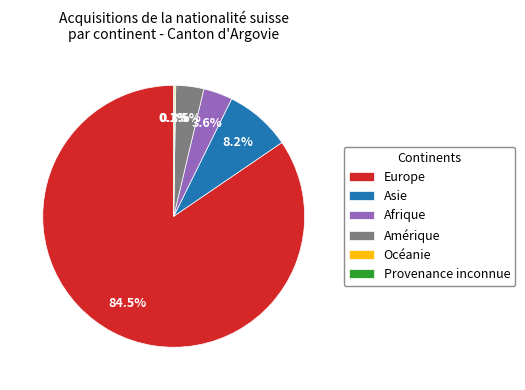

Does any single category account for the majority?

Yes